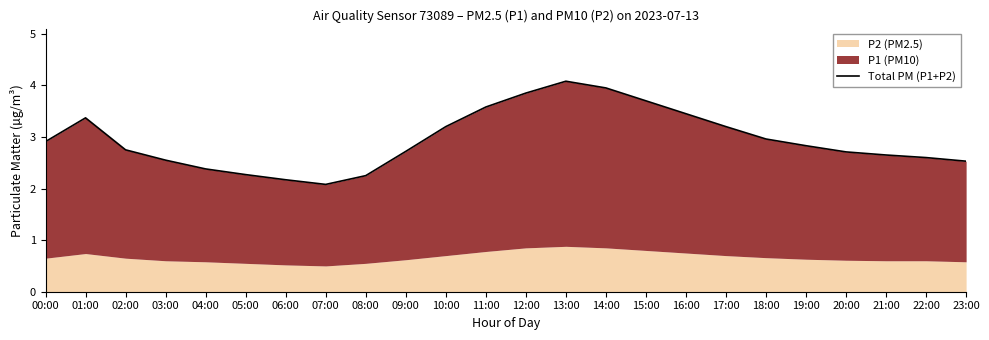

What is the greatest value displayed?

4.1